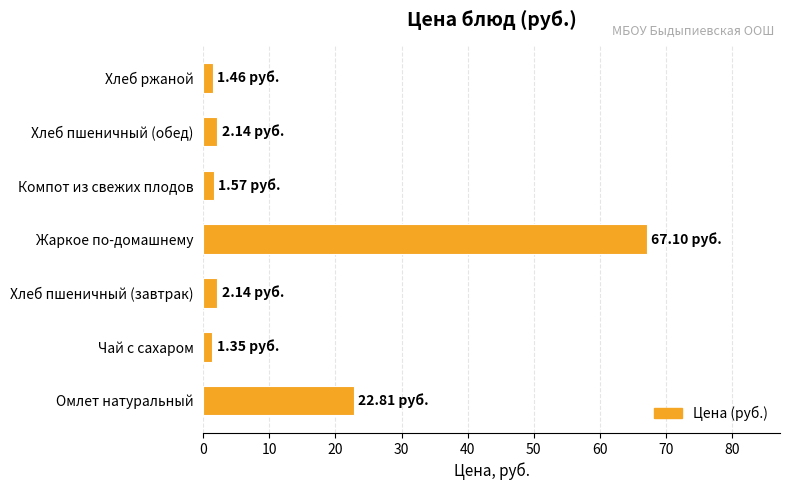

What is the sum of all values?

98.6